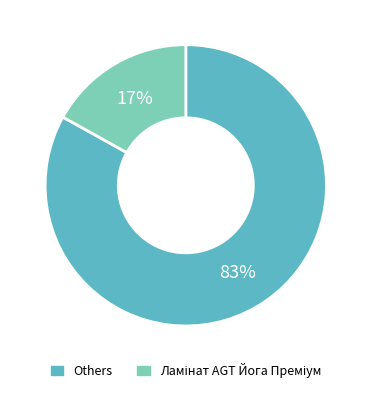

Is there any slice that represents more than half of the pie?

Yes